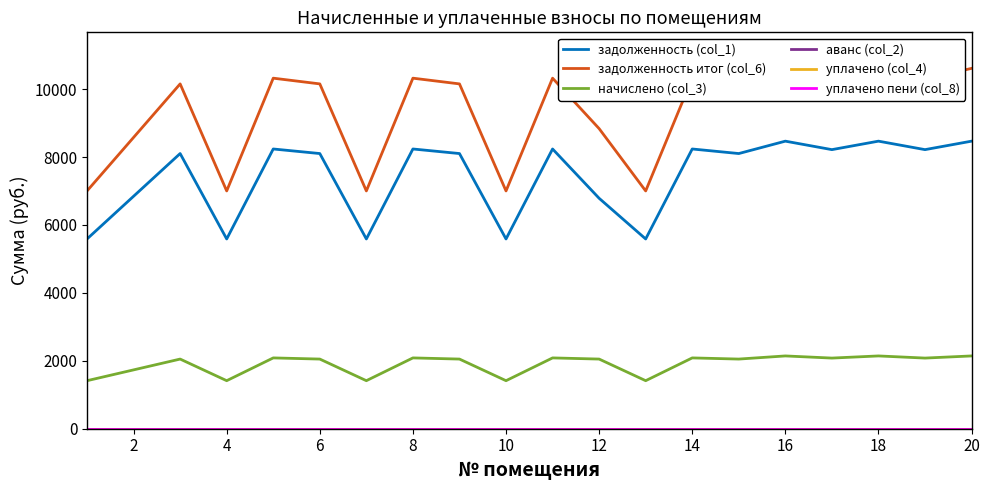

True or false: задолженность итог (col_6) has more than 1 interior local peaks.

True